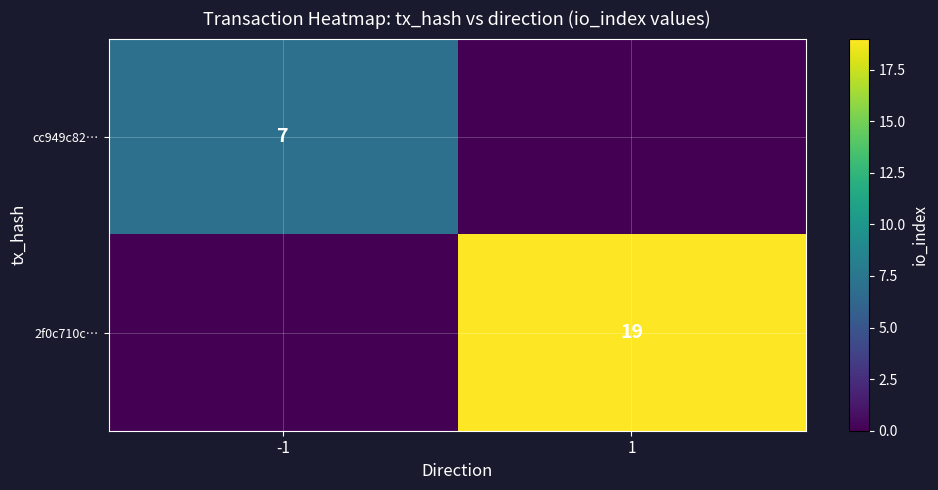

Is the value of cc949c82… at -1 greater than the value of 2f0c710c… at 1?

No